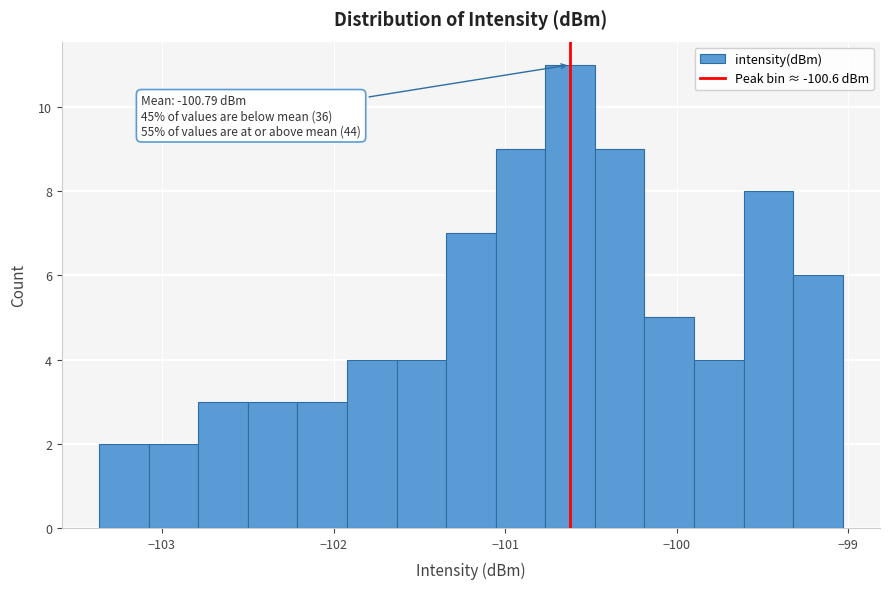

Around what value on the x-axis is the tallest bar? Give the approximate position of its centre, as read against the axis.

-100.6